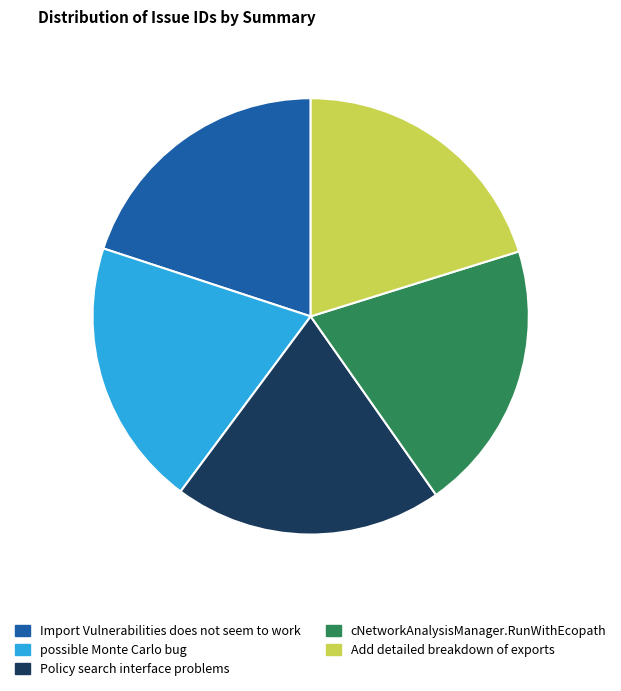

True or false: Import Vulnerabilities does not seem to work accounts for 33% of the total.

False